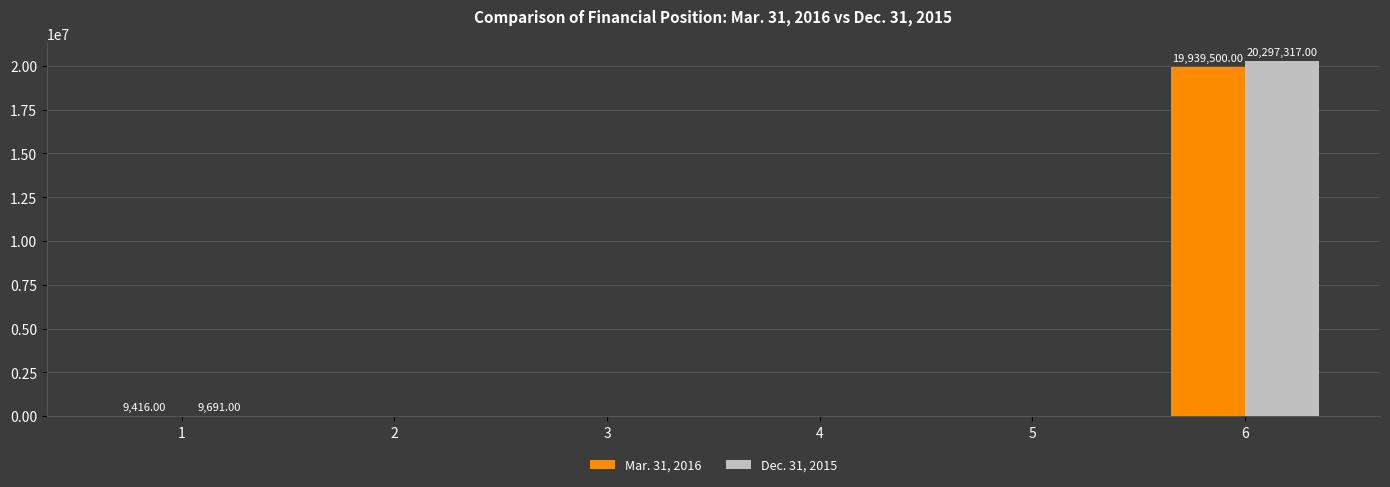

How many data points does each series have?

6